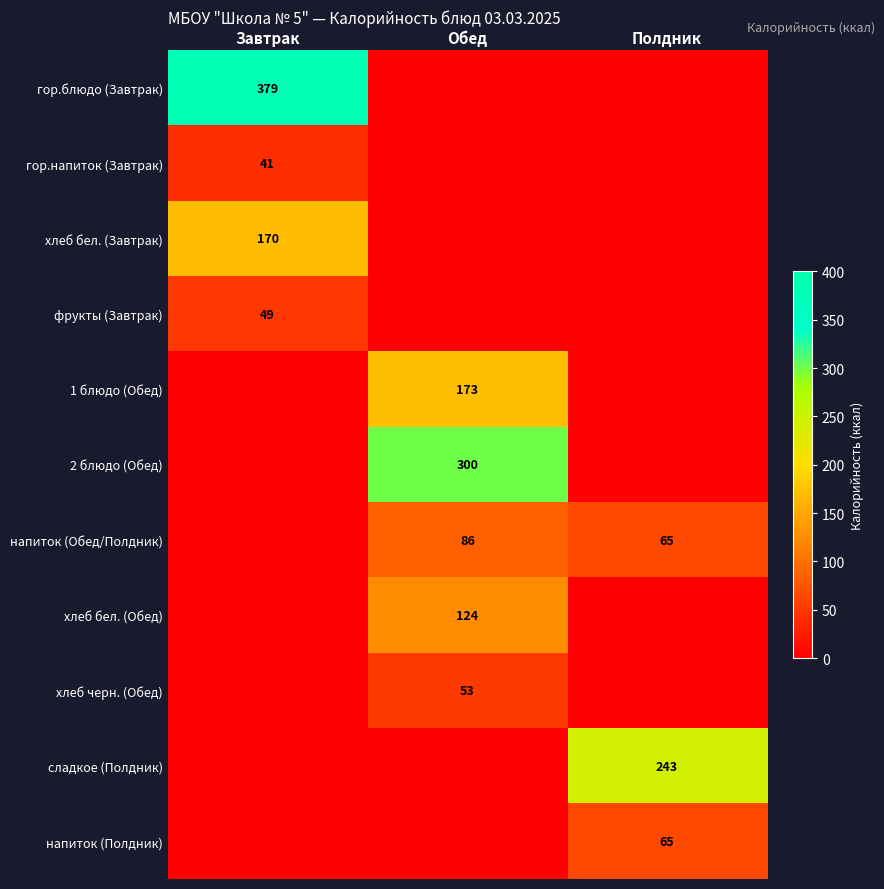

The гор.напиток (Завтрак) series shows 41 at Завтрак. True or false?

True